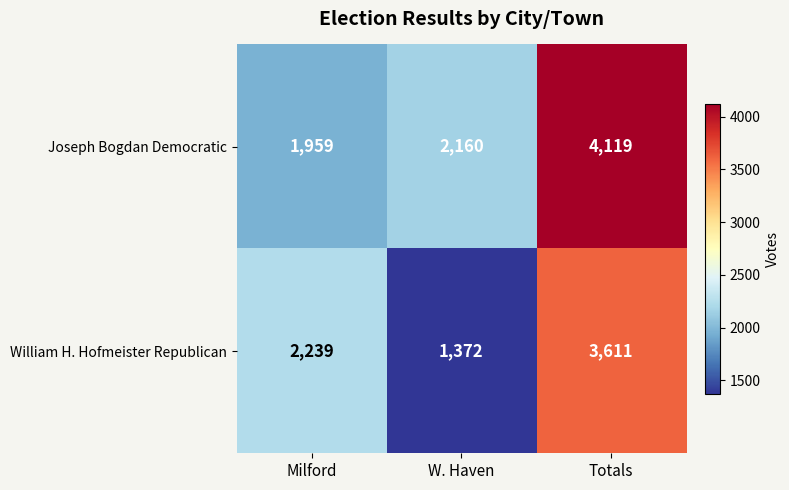

Which label corresponds to the largest value in the chart?

Totals